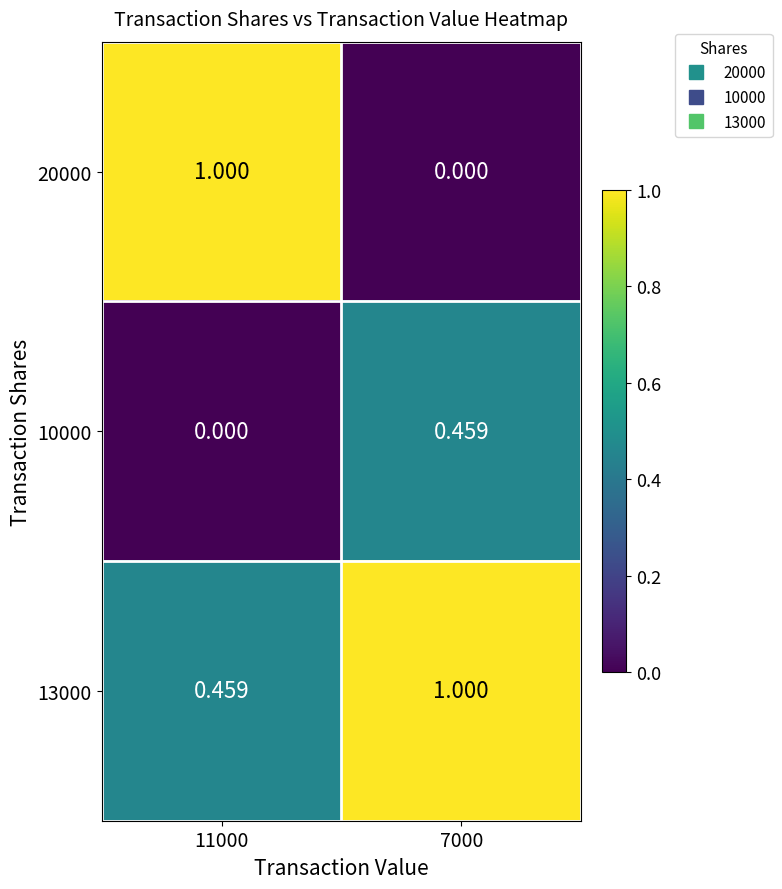

Is the value of 10000 at 7000 greater than the value of 20000 at 11000?

No